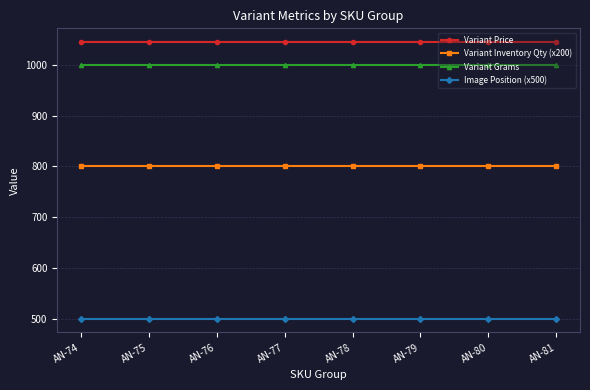

The Variant Grams series shows 1000.0 at AN-76. True or false?

True